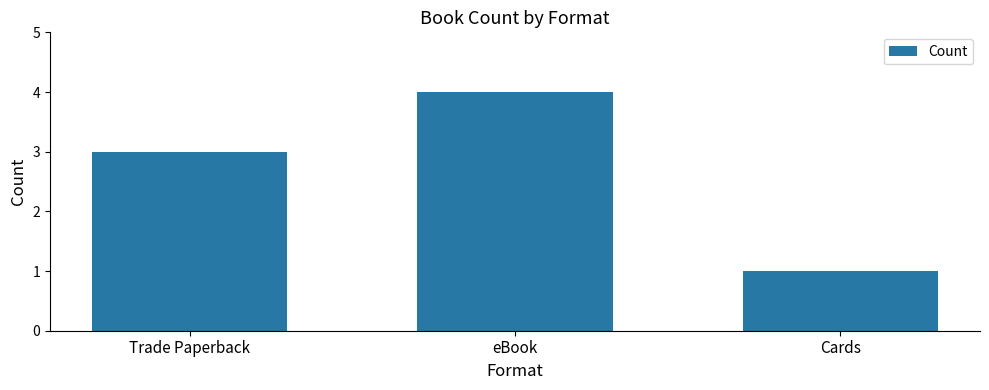

What is the value of the 3rd bar from the left?

1